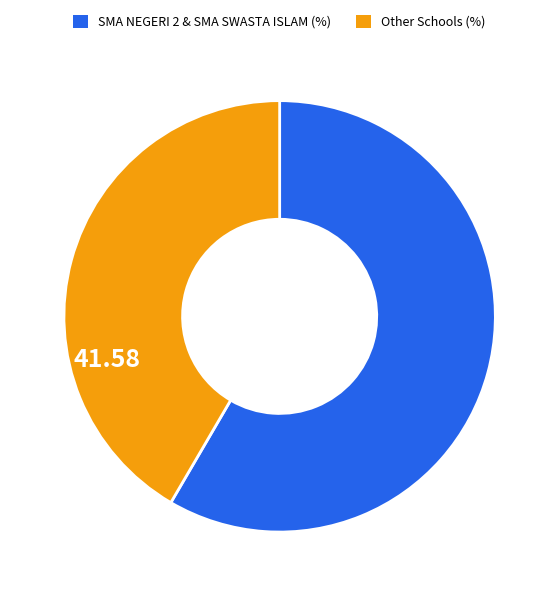

Count the number of slices in the pie.

2